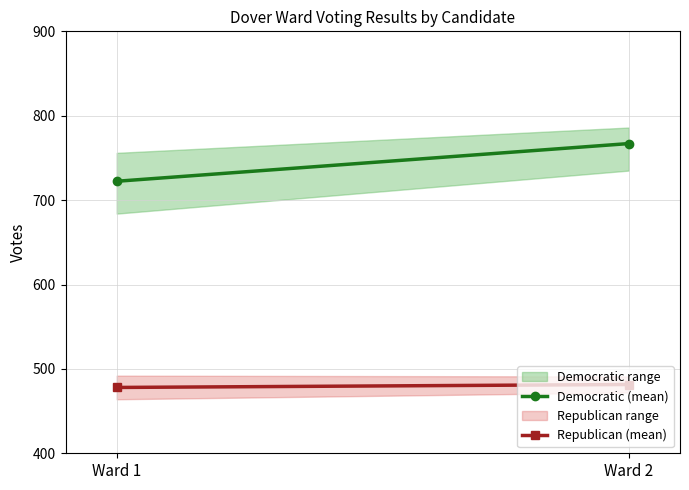

Rank the categories by Republican (mean) value from highest to lowest.

Ward 2, Ward 1